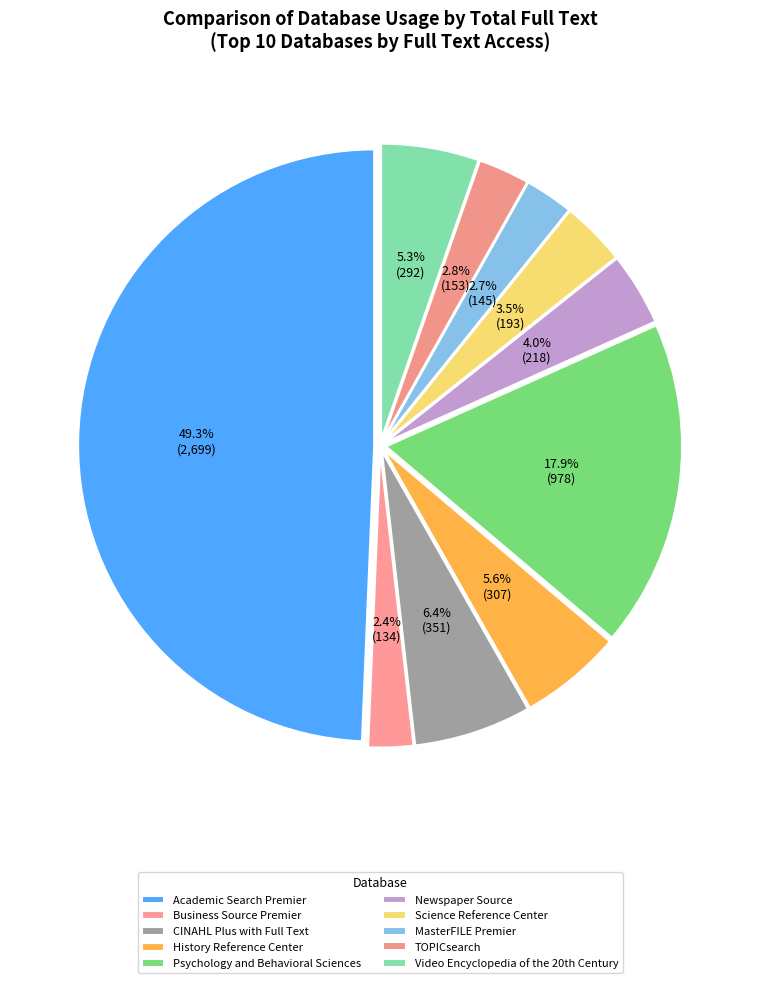

True or false: MasterFILE Premier accounts for 3% of the total.

True